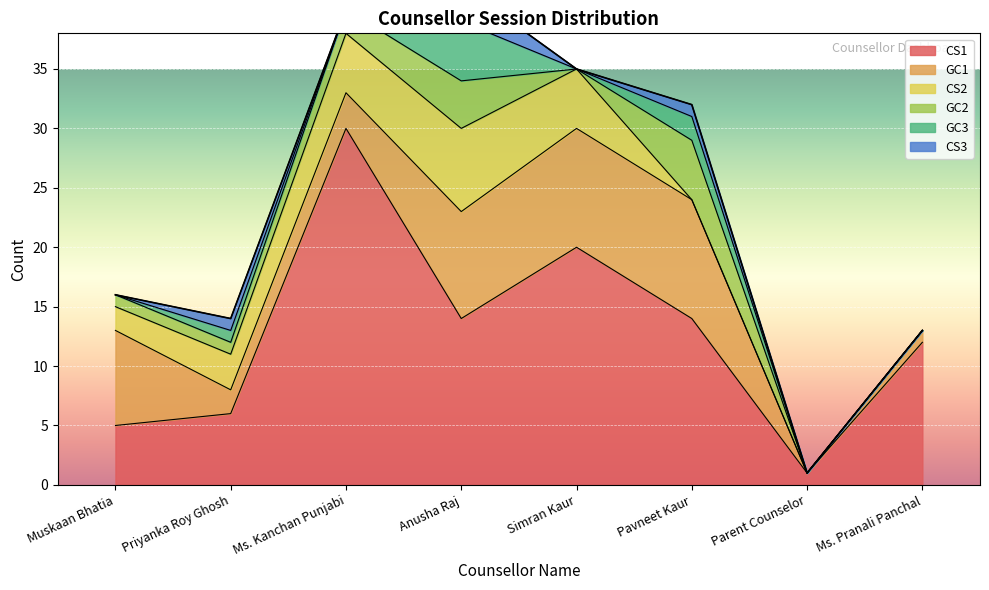

What are all the series names shown in the legend?

CS1, GC1, CS2, GC2, GC3, CS3